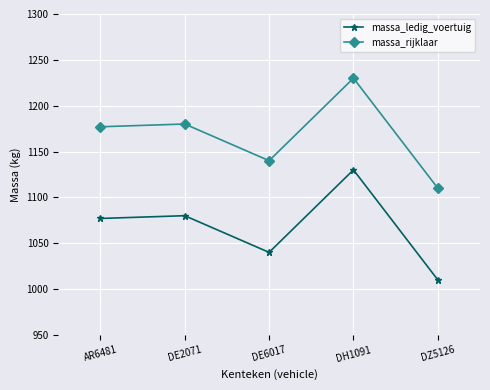

Reading left to right, transcribe all the data shown in this chart.

massa_ledig_voertuig: 1077	1080	1040	1130	1010
massa_rijklaar: 1177	1180	1140	1230	1110